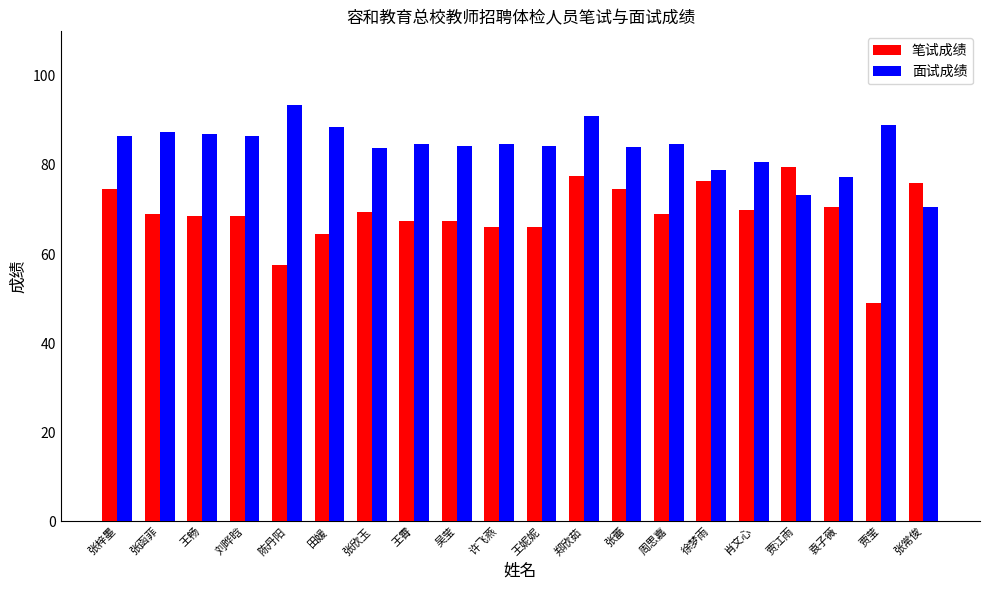

How many categories are shown in the chart?

20